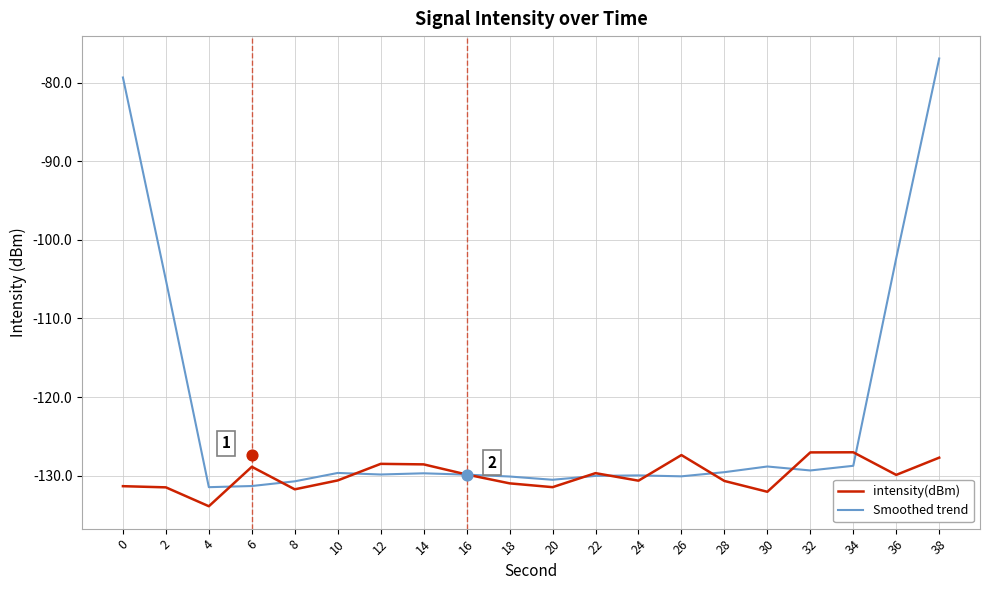

At how many categories does at least one series exceed -120?

4